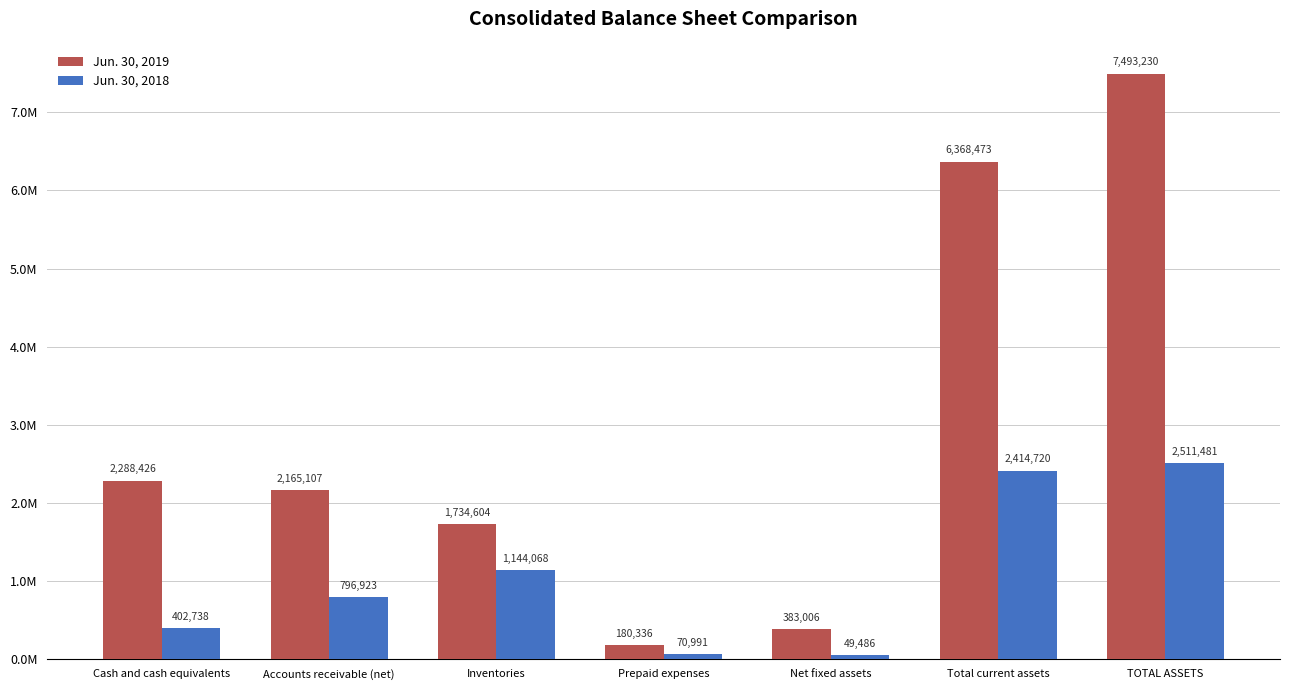

What are all the series names shown in the legend?

Jun. 30, 2019, Jun. 30, 2018